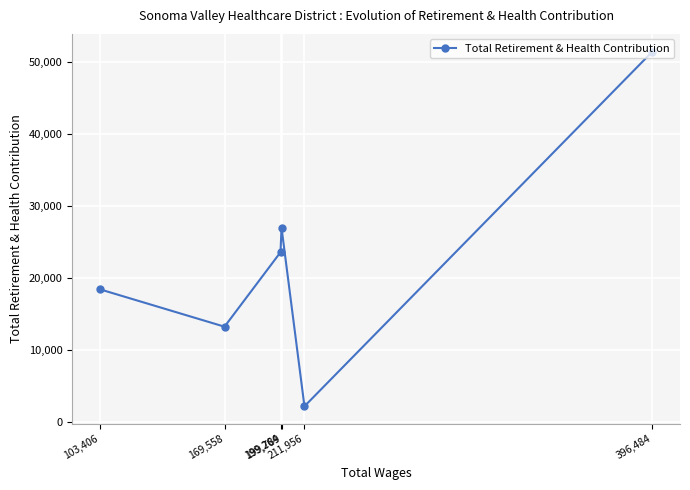

Reading left to right, transcribe all the data shown in this chart.

103,406=18400	169,558=13203	199,264=23548	199,789=26969	211,956=2144	396,484=51413